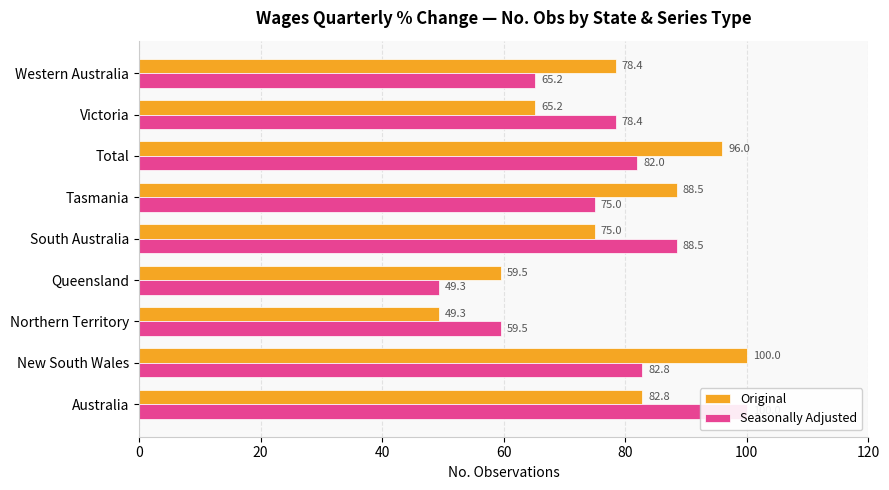

What is the sum of the Seasonally Adjusted values at Northern Territory and Australia?

159.6